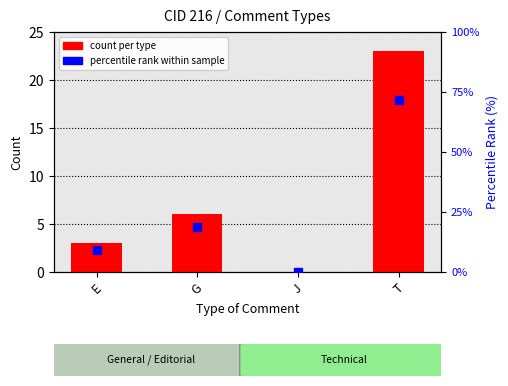

At how many categories does at least one series exceed 4?

3